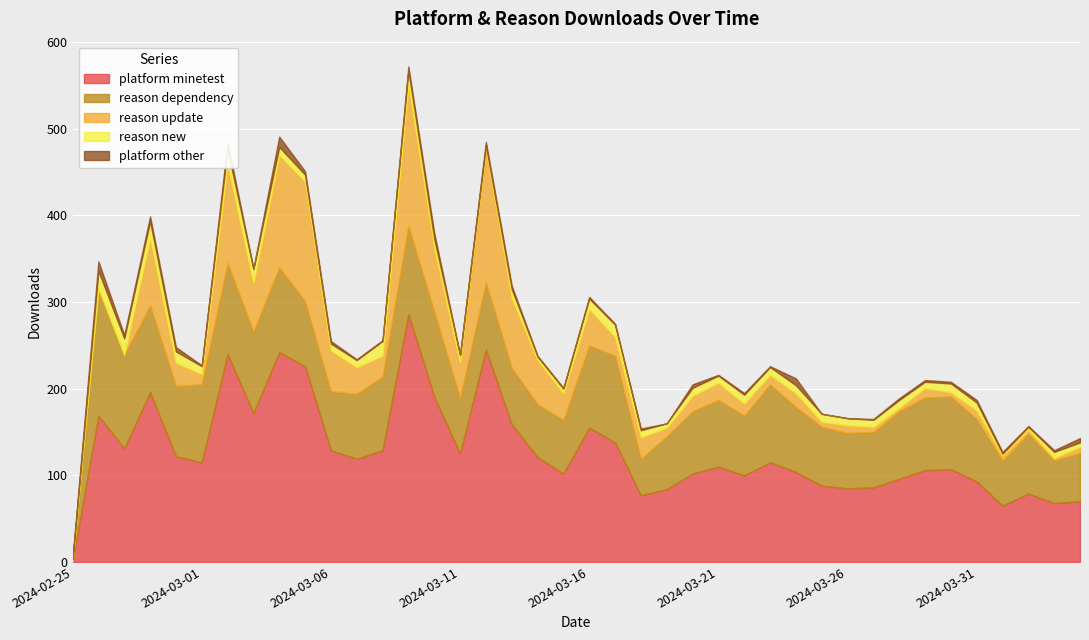

What are all the series names shown in the legend?

platform minetest, reason dependency, reason update, reason new, platform other